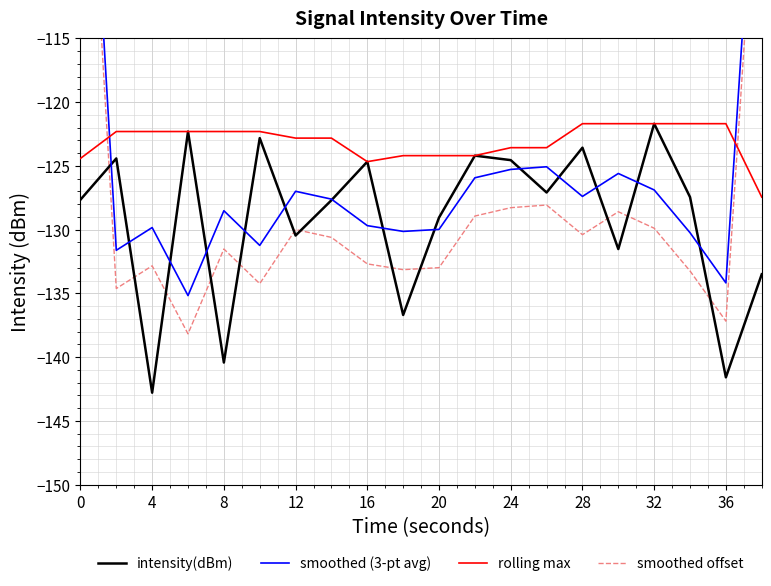

What is the lowest value of the intensity(dBm) series?

-142.8